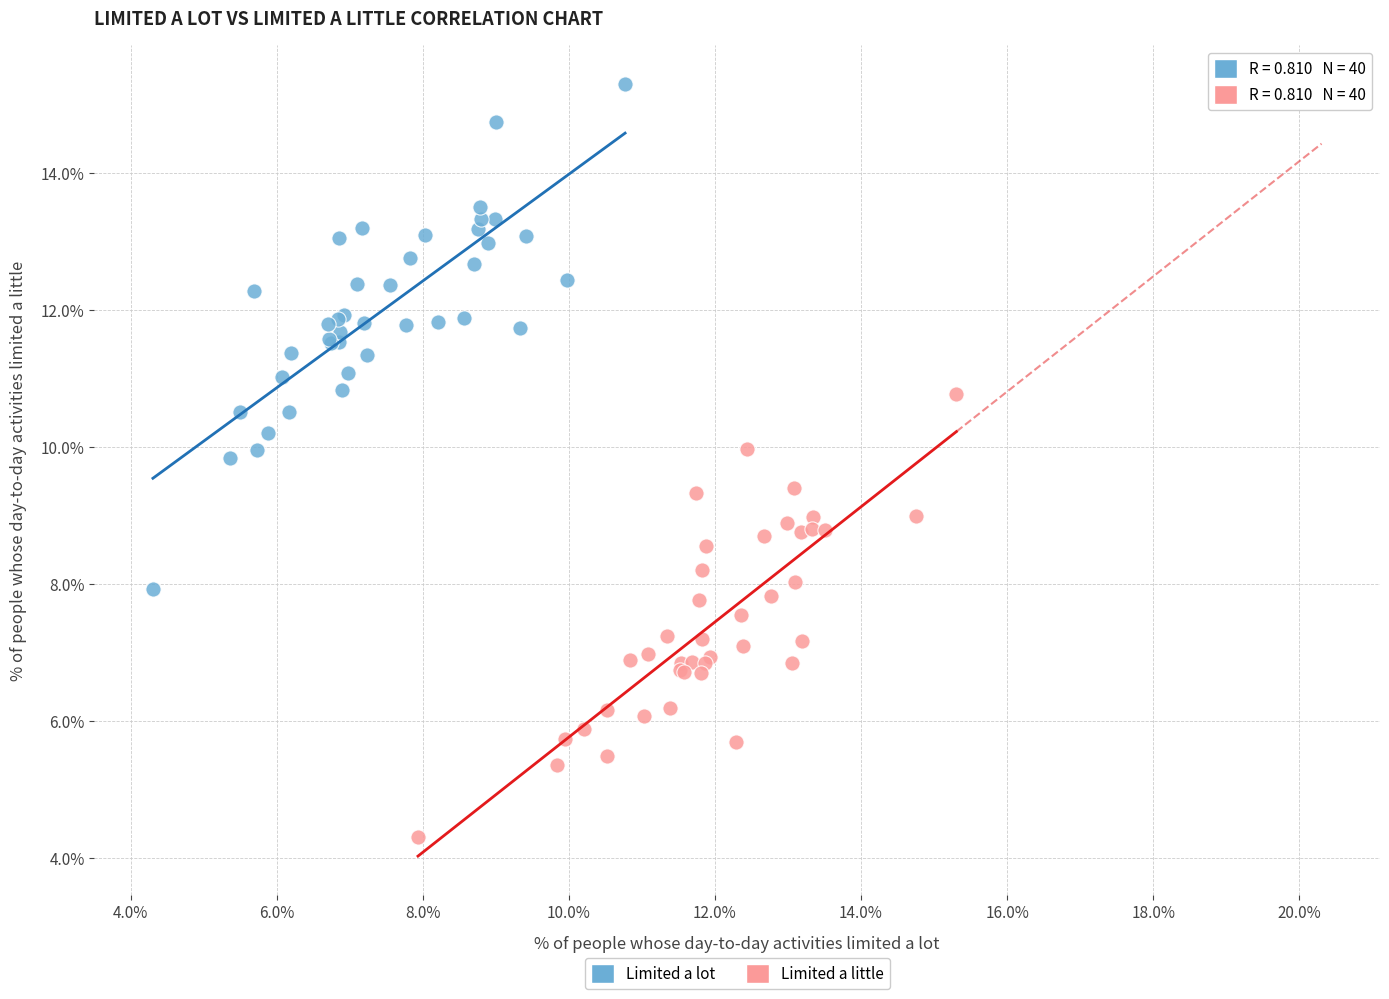

Which series contains the highest Y value?

Limited a lot